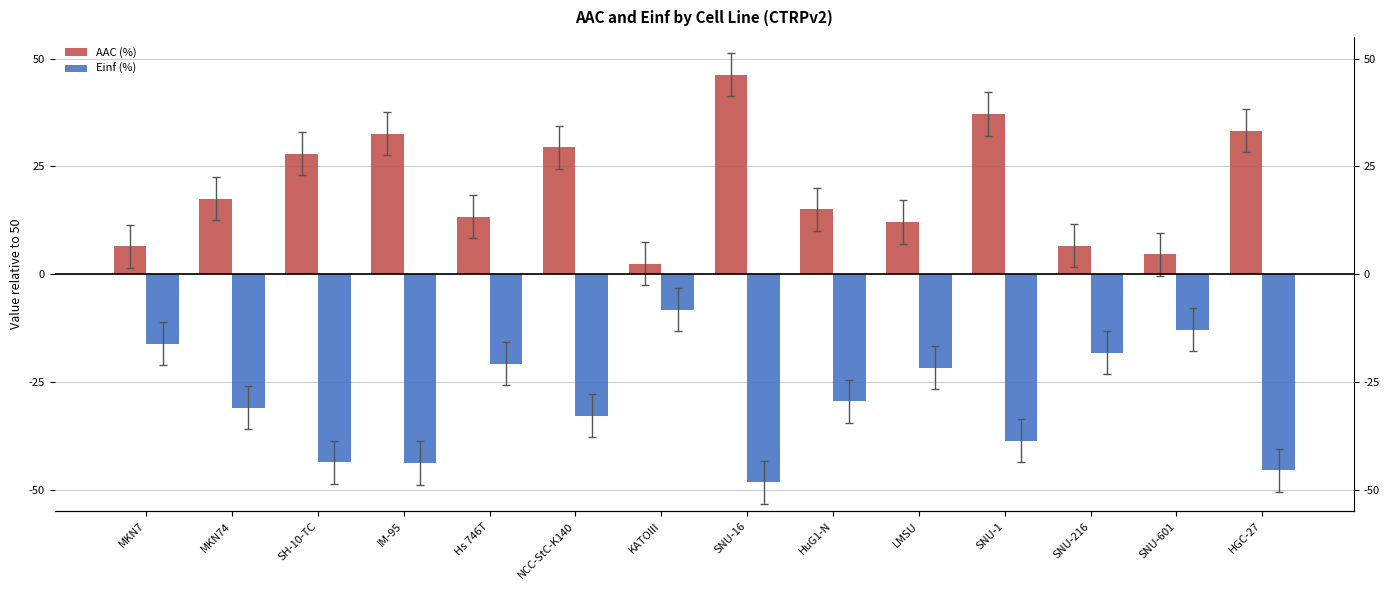

Rank the series at SNU-216 from highest to lowest value.

AAC (%), Einf (%)